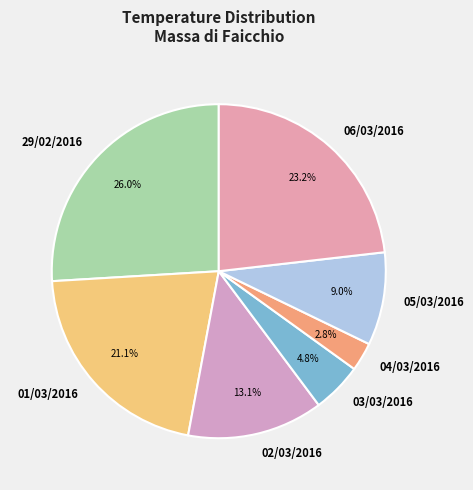

To the nearest percent, what portion does 05/03/2016 represent?

9%